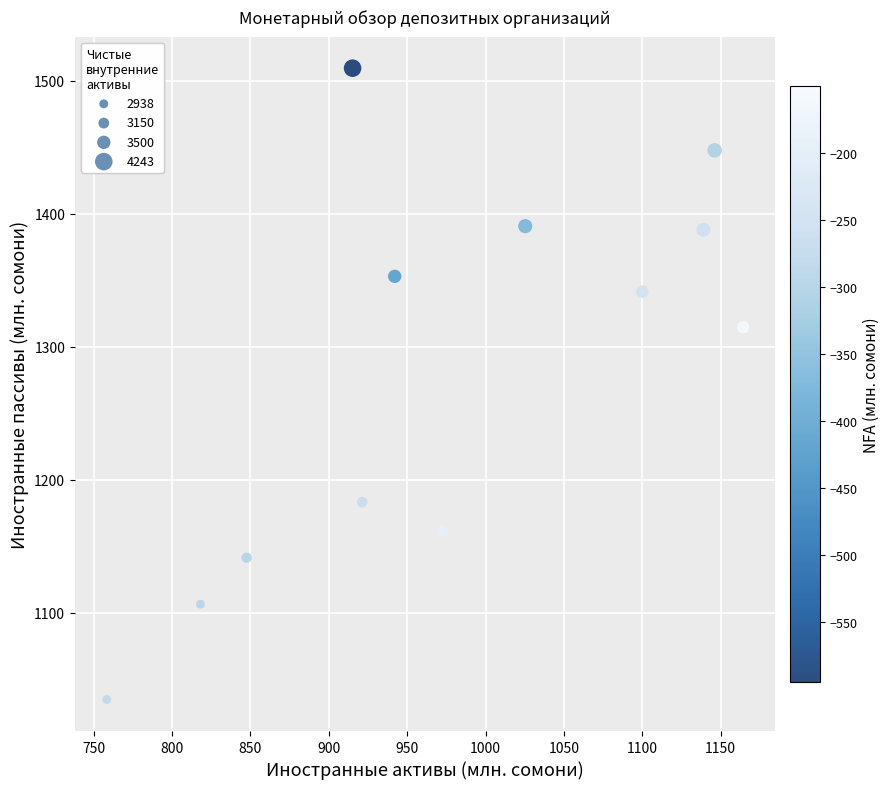

What is the average X value?

979.1